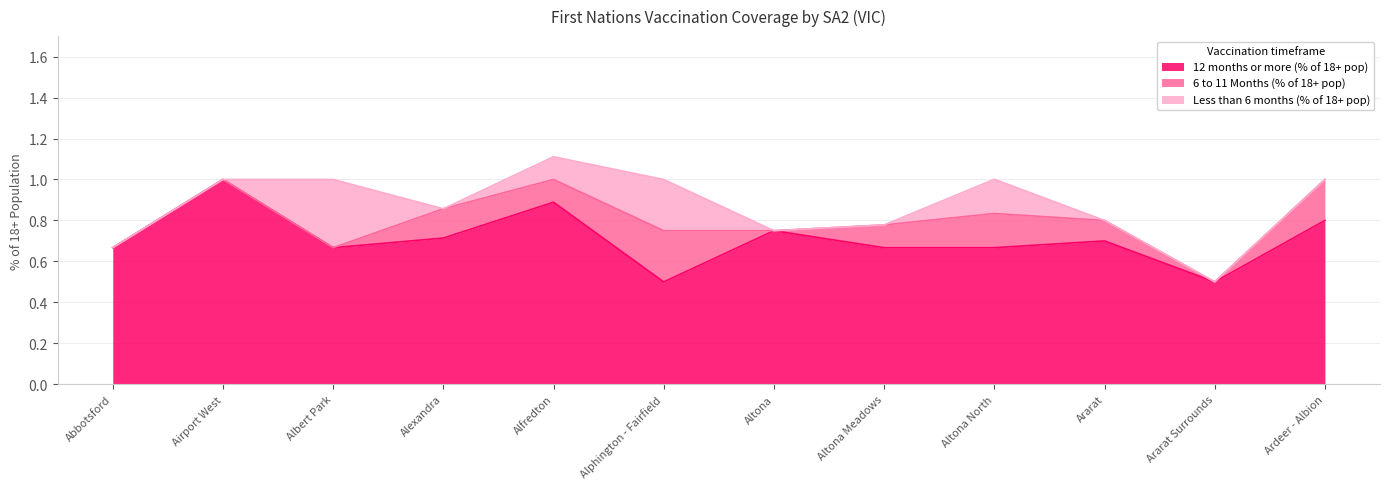

Rank the series at Ararat Surrounds from lowest to highest value.

6 to 11 Months (% of 18+ pop), Less than 6 months (% of 18+ pop), 12 months or more (% of 18+ pop)